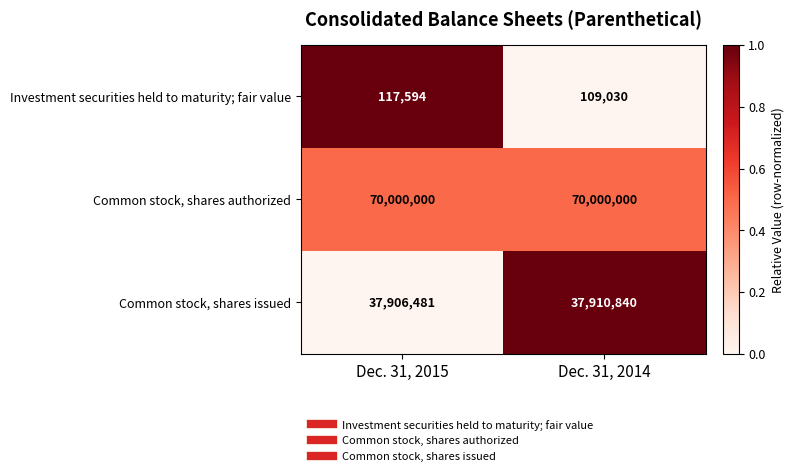

The Common stock, shares issued series shows 63905347 at Dec. 31, 2014. True or false?

False